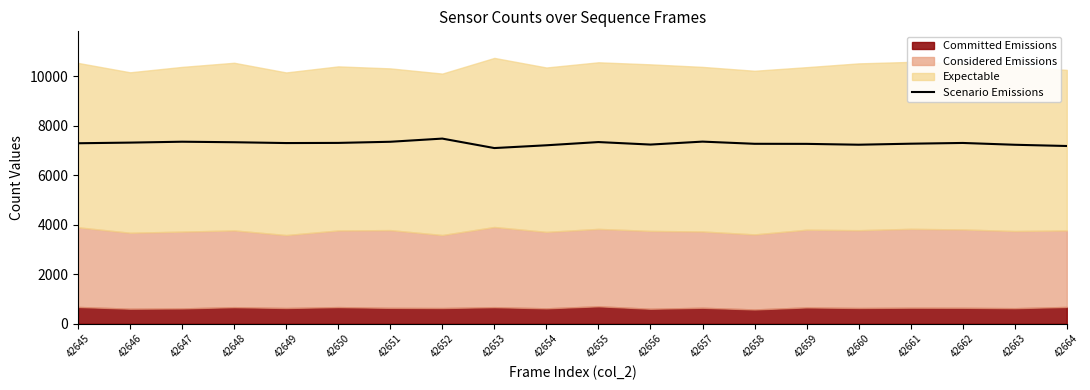

How many values exceed 7296?

9